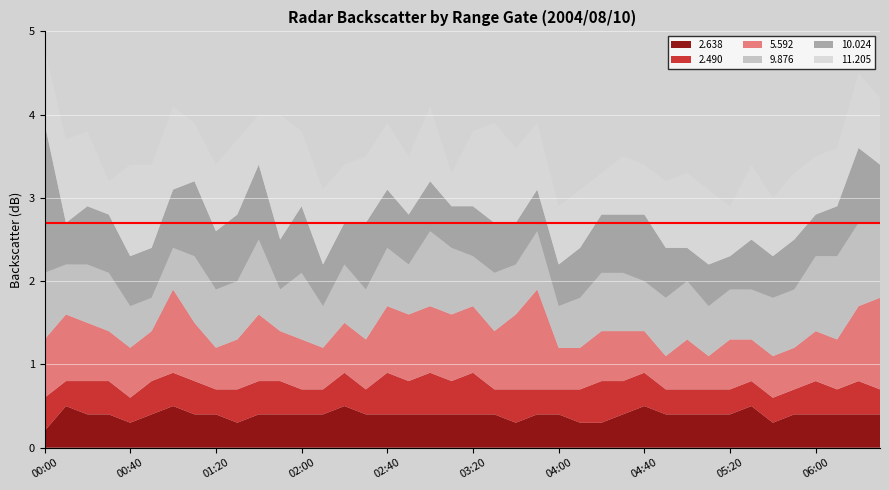

Reading left to right, extract all data points from this chart.

2.638: 0.2	0.5	0.4	0.4	0.3	0.4	0.5	0.4	0.4	0.3	0.4	0.4	0.4	0.4	0.5	0.4	0.4	0.4	0.4	0.4	0.4	0.4	0.3	0.4	0.4	0.3	0.3	0.4	0.5	0.4	0.4	0.4	0.4	0.5	0.3	0.4	0.4	0.4	0.4	0.4
2.490: 0.4	0.3	0.4	0.4	0.3	0.4	0.4	0.4	0.3	0.4	0.4	0.4	0.3	0.3	0.4	0.3	0.5	0.4	0.5	0.4	0.5	0.3	0.4	0.3	0.3	0.4	0.5	0.4	0.4	0.3	0.3	0.3	0.3	0.3	0.3	0.3	0.4	0.3	0.4	0.3
5.592: 0.7	0.8	0.7	0.6	0.6	0.6	1.0	0.7	0.5	0.6	0.8	0.6	0.6	0.5	0.6	0.6	0.8	0.8	0.8	0.8	0.8	0.7	0.9	1.2	0.5	0.5	0.6	0.6	0.5	0.4	0.6	0.4	0.6	0.5	0.5	0.5	0.6	0.6	0.9	1.1
9.876: 0.8	0.6	0.7	0.7	0.5	0.4	0.5	0.8	0.7	0.7	0.9	0.5	0.8	0.5	0.7	0.6	0.7	0.6	0.9	0.8	0.6	0.7	0.6	0.7	0.5	0.6	0.7	0.7	0.6	0.7	0.7	0.6	0.6	0.6	0.7	0.7	0.9	1.0	1.0	0.9
10.024: 1.8	0.5	0.7	0.7	0.6	0.6	0.7	0.9	0.7	0.8	0.9	0.6	0.8	0.5	0.5	0.8	0.7	0.6	0.6	0.5	0.6	0.6	0.5	0.5	0.5	0.6	0.7	0.7	0.8	0.6	0.4	0.5	0.4	0.6	0.5	0.6	0.5	0.6	0.9	0.7
11.205: 0.9	1.0	0.9	0.4	1.1	1.0	1.0	0.7	0.8	0.9	0.6	1.5	0.9	0.9	0.7	0.8	0.8	0.7	0.9	0.4	0.9	1.2	0.9	0.8	0.7	0.7	0.5	0.7	0.6	0.8	0.9	0.9	0.6	0.9	0.7	0.8	0.7	0.7	0.9	0.8